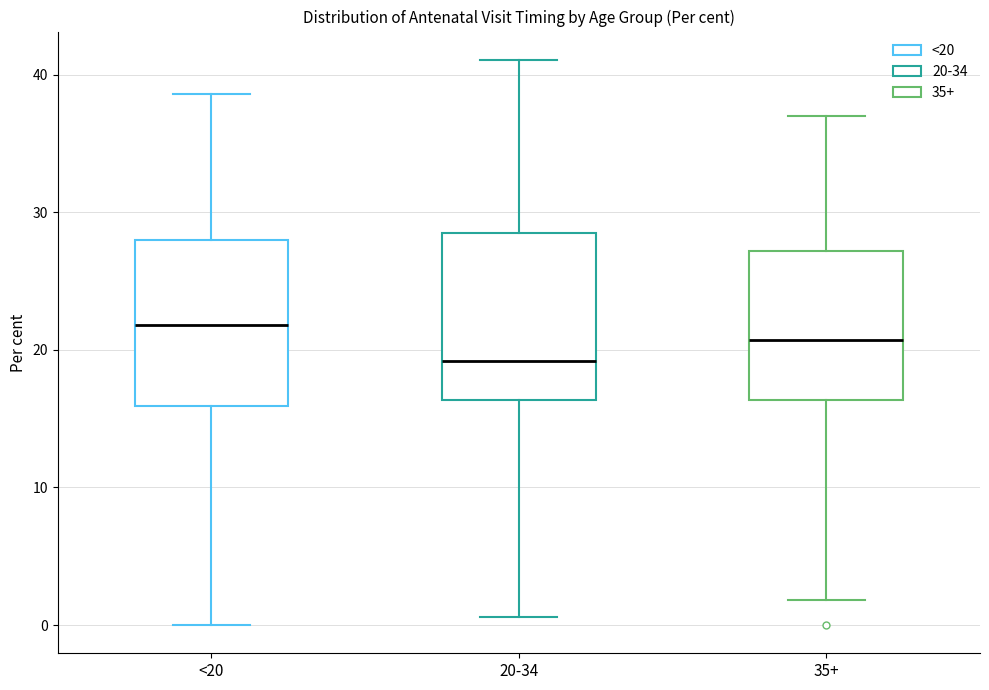

Reading left to right, read every box against the y-axis: the position of its median line, the range the box covers, and the ends of its whiskers. The values are not printed on the chart, so give them approximately, as read against the axis.

<20: median 22, box 16 to 28, whiskers 0 to 39
20-34: median 19, box 16 to 29, whiskers 1 to 41
35+: median 21, box 16 to 27, whiskers 2 to 37